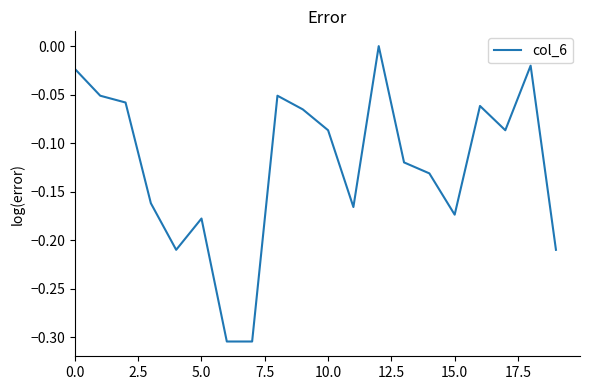

How many lines are shown in the chart?

1